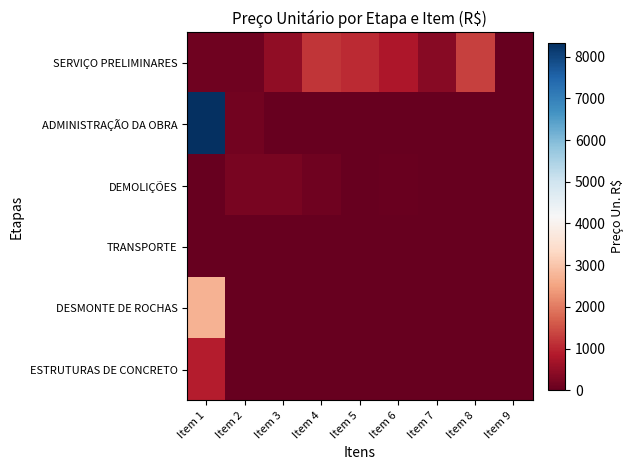

List the series in order of their peak value, lowest first.

TRANSPORTE, DEMOLIÇÕES, ESTRUTURAS DE CONCRETO, SERVIÇO PRELIMINARES, DESMONTE DE ROCHAS, ADMINISTRAÇÃO DA OBRA